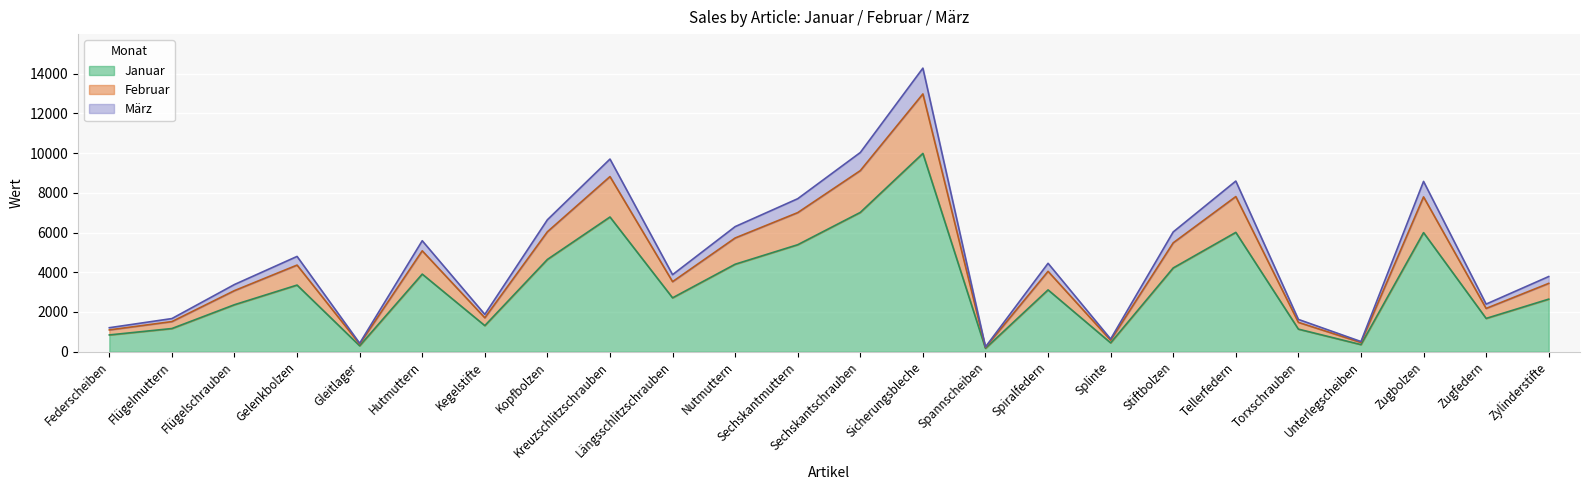

What is the label of the 19th point from the left?

Tellerfedern